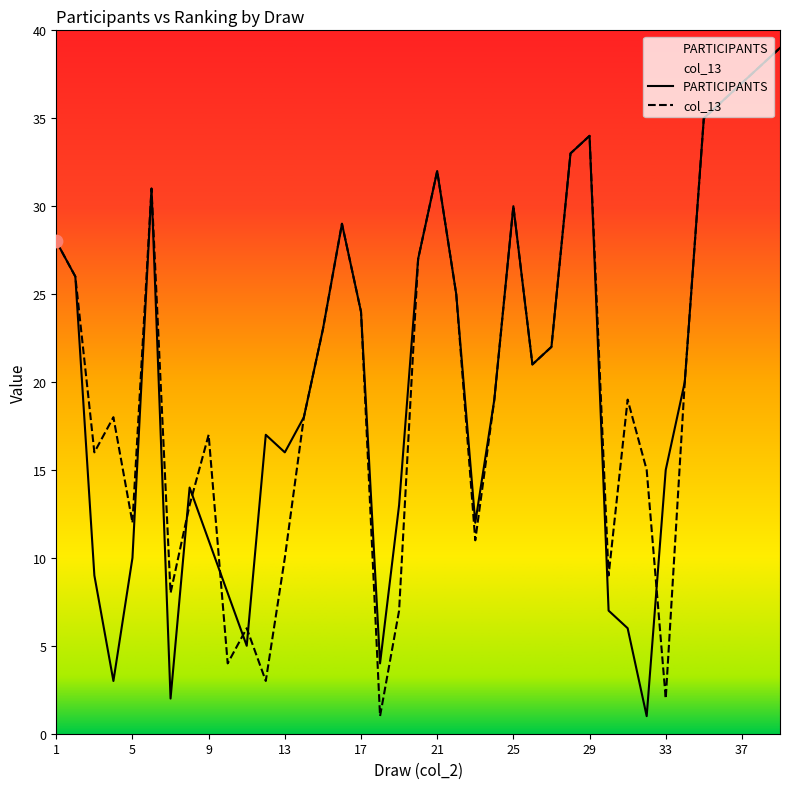

Which series has the largest total across all categories?

col_13